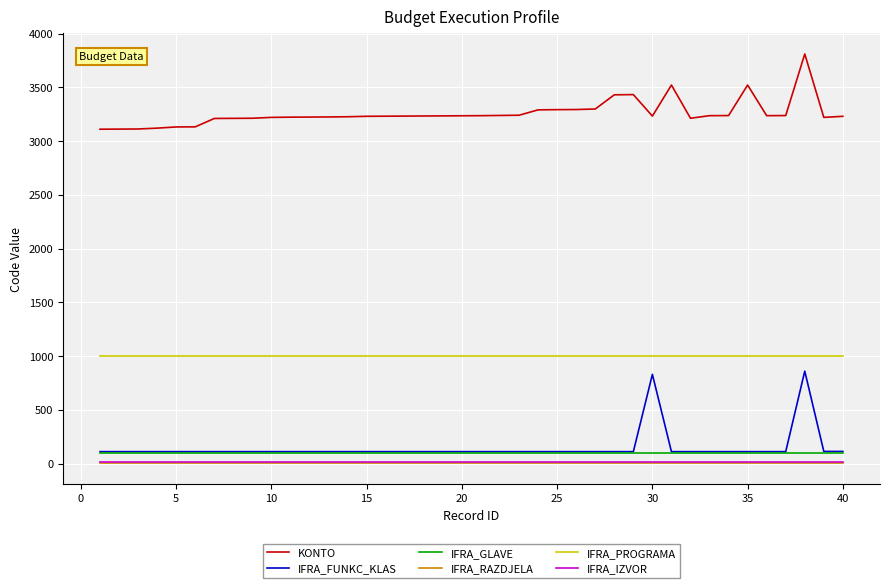

Is this an area chart (filled region under the line)?

No